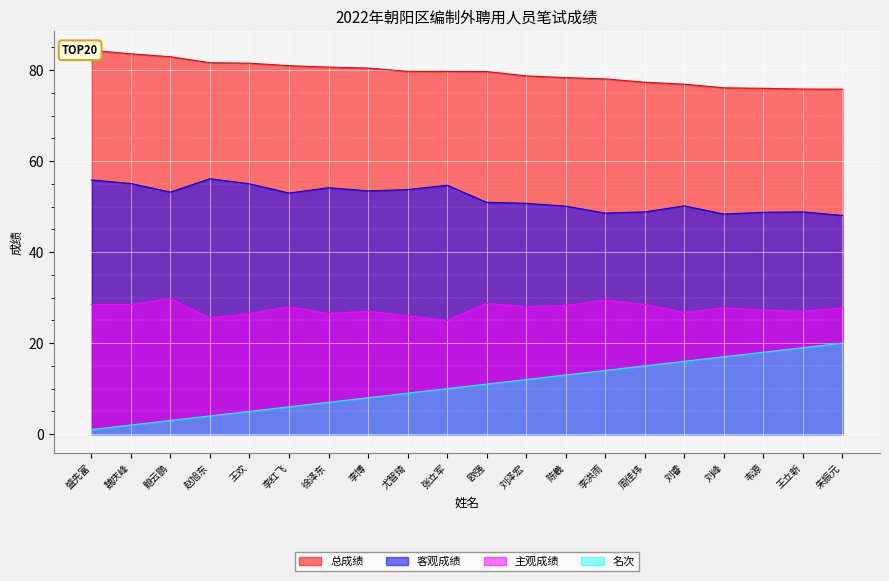

What is the approximate value of 主观成绩 at 陈羲?

28.2